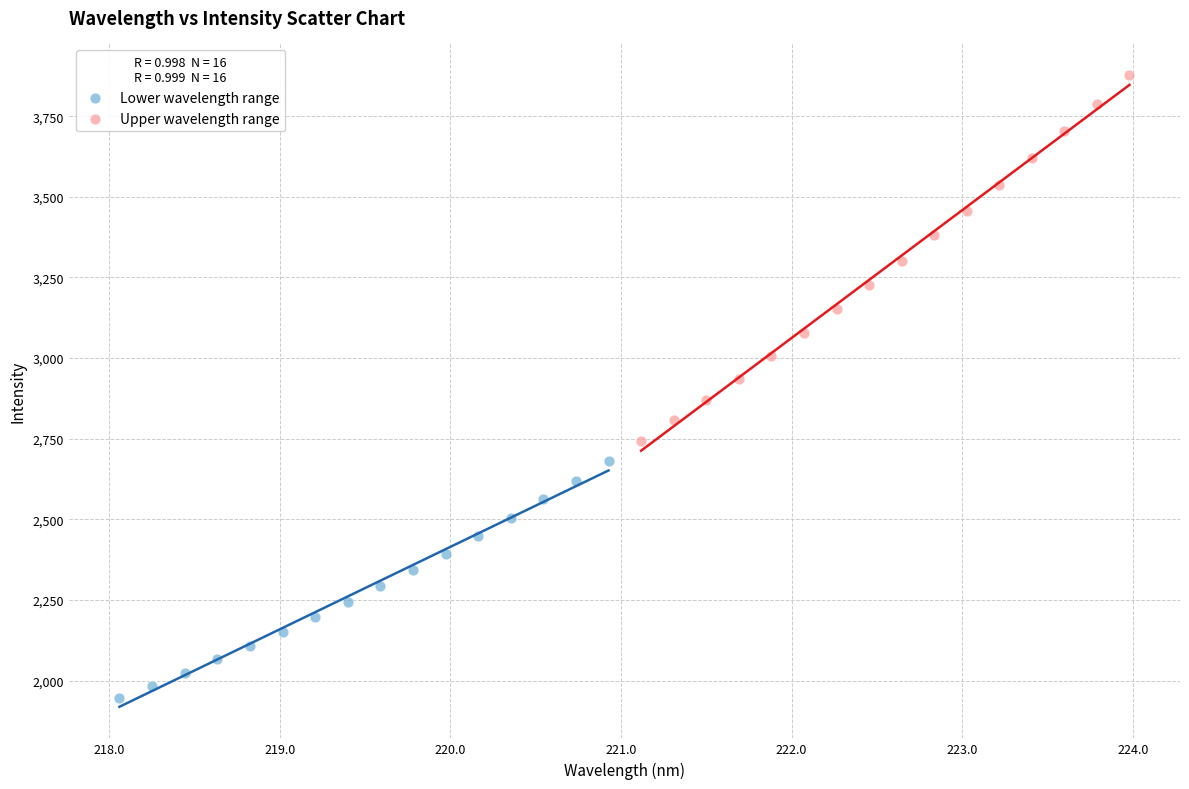

Which series contains the lowest Y value?

Lower wavelength range